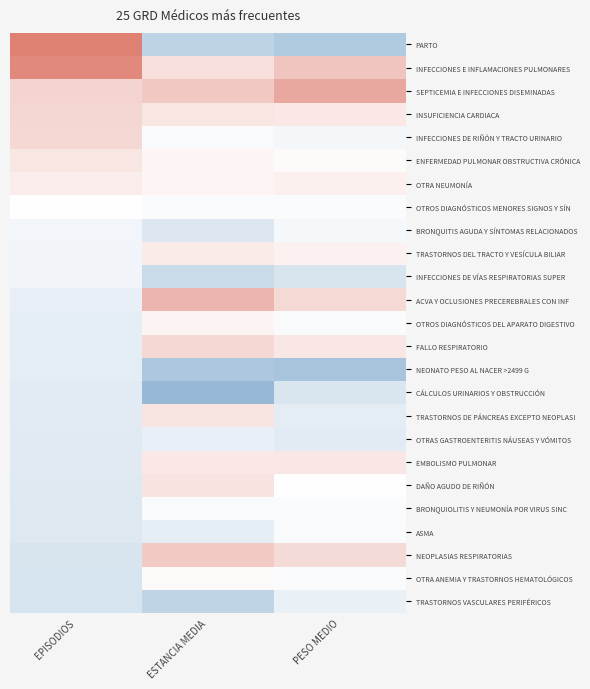

Between PESO MEDIO and ESTANCIA MEDIA, which is larger?

ESTANCIA MEDIA